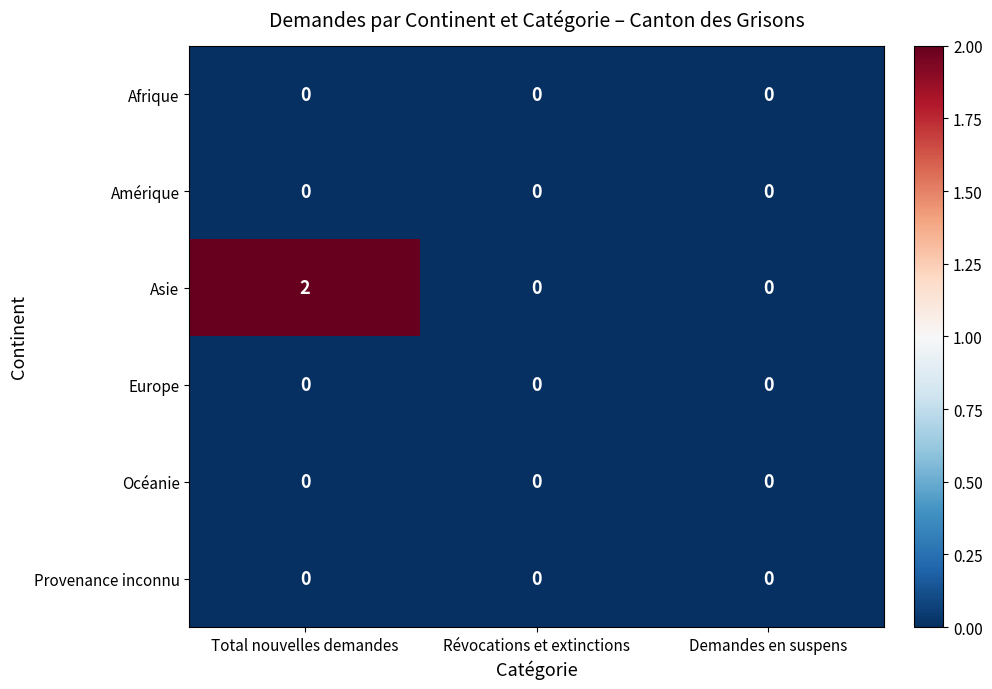

Which series has the largest range (max minus min)?

Asie